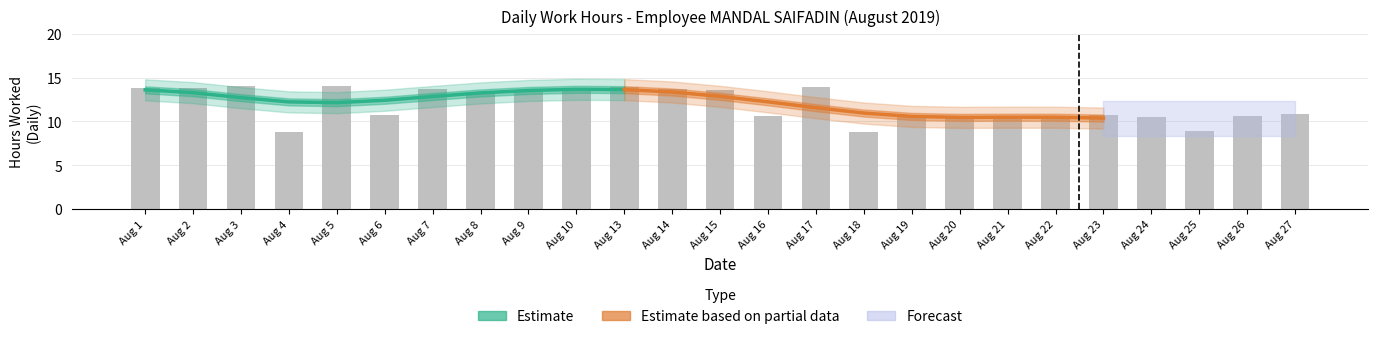

What is the minimum value shown in the chart?

10.4